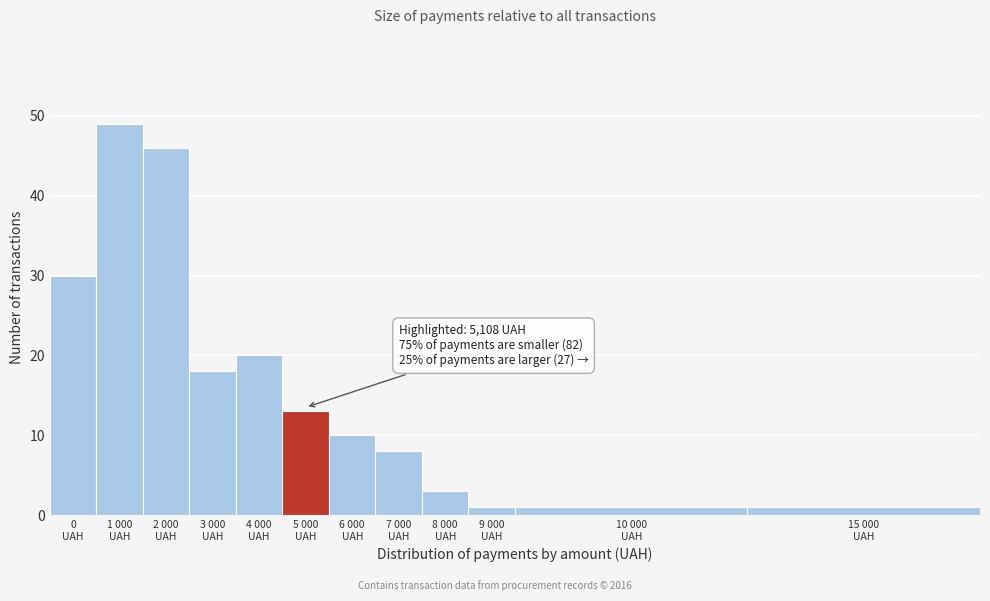

Reading right to left, list all the values displayed in this chart.

1	1	1	3	8	10	13	20	18	46	49	30